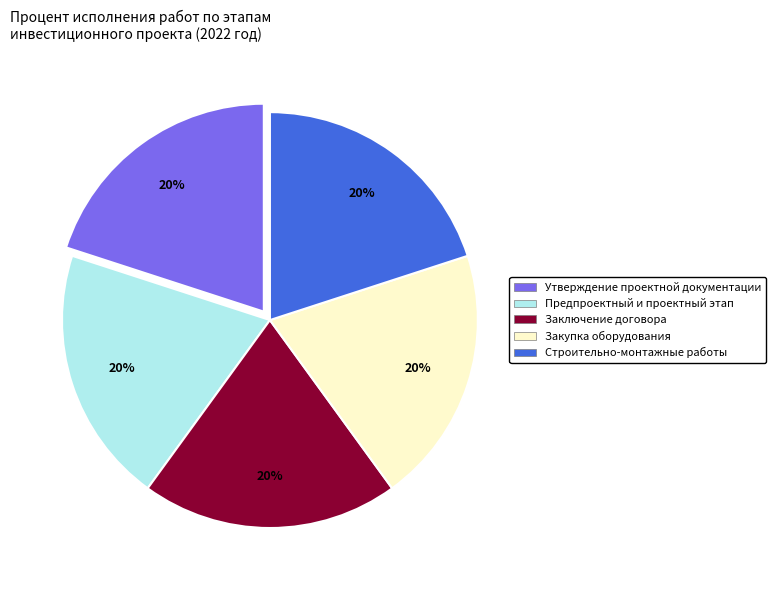

To the nearest percent, what is the average slice percentage?

20%